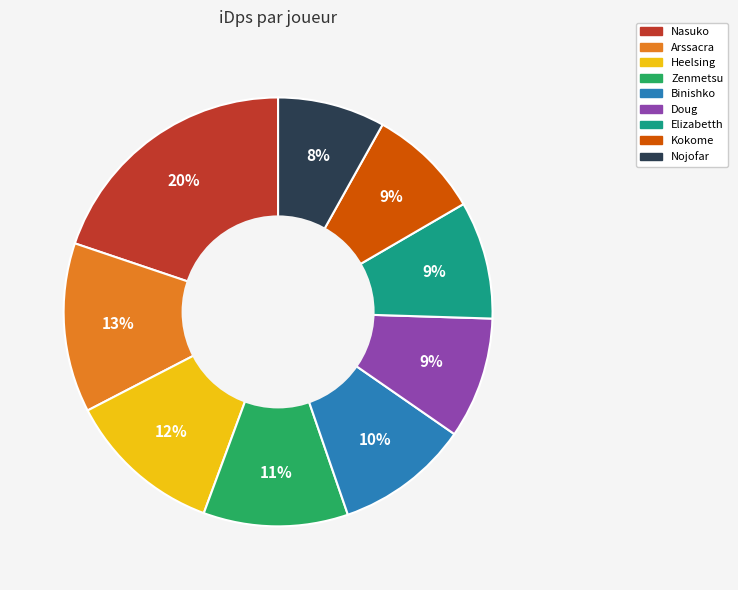

To the nearest percent, what percentage of the pie is Binishko?

10%